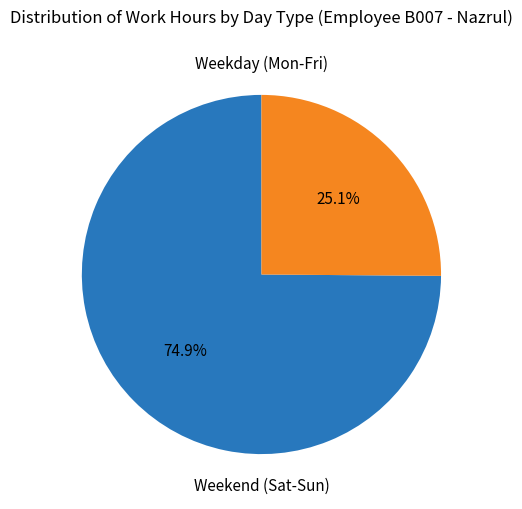

Does any single category account for the majority?

Yes